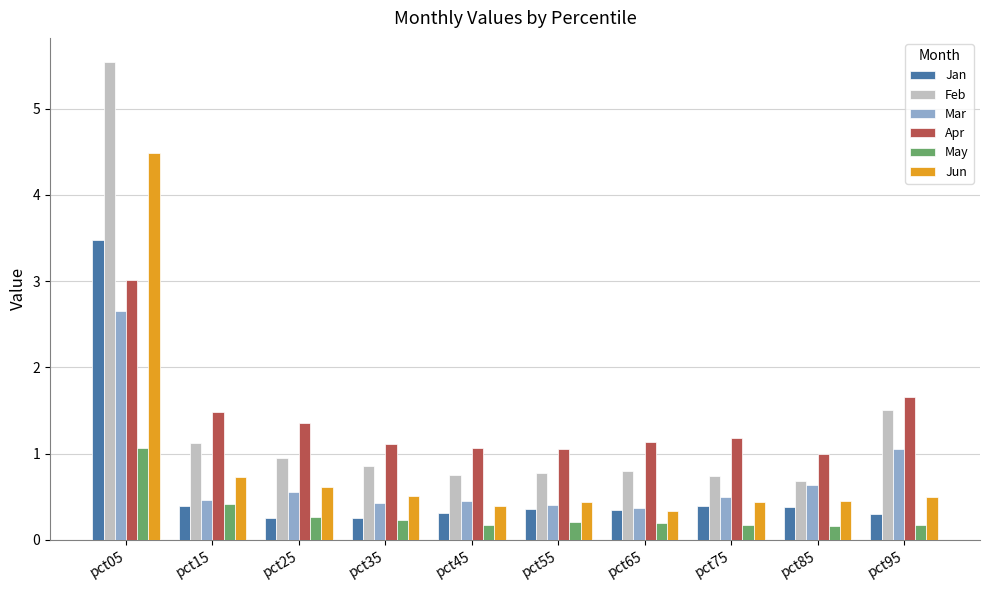

What is the difference between the highest and lowest values at pct35?

0.9